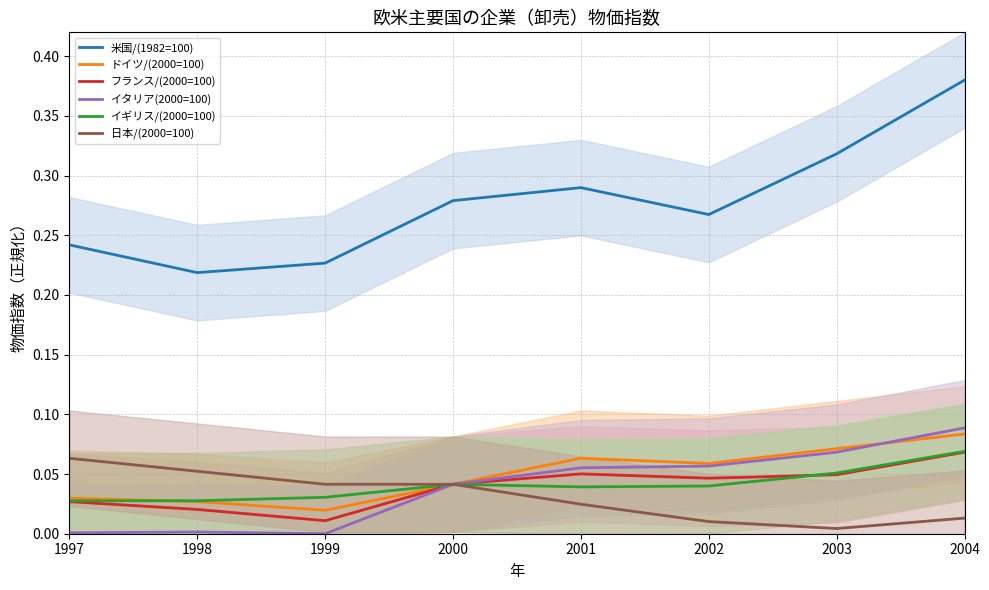

What is the difference between the maximum and second lowest values in the イタリア(2000=100) series?

0.1